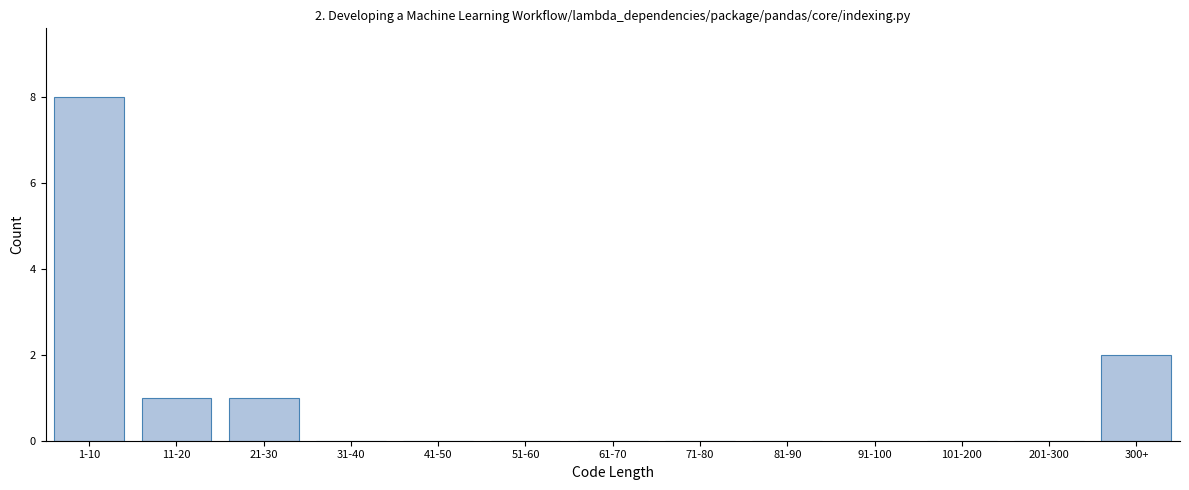

Reading left to right, what are all the values shown in this chart?

1-10=8	11-20=1	21-30=1	31-40=0	41-50=0	51-60=0	61-70=0	71-80=0	81-90=0	91-100=0	101-200=0	201-300=0	300+=2